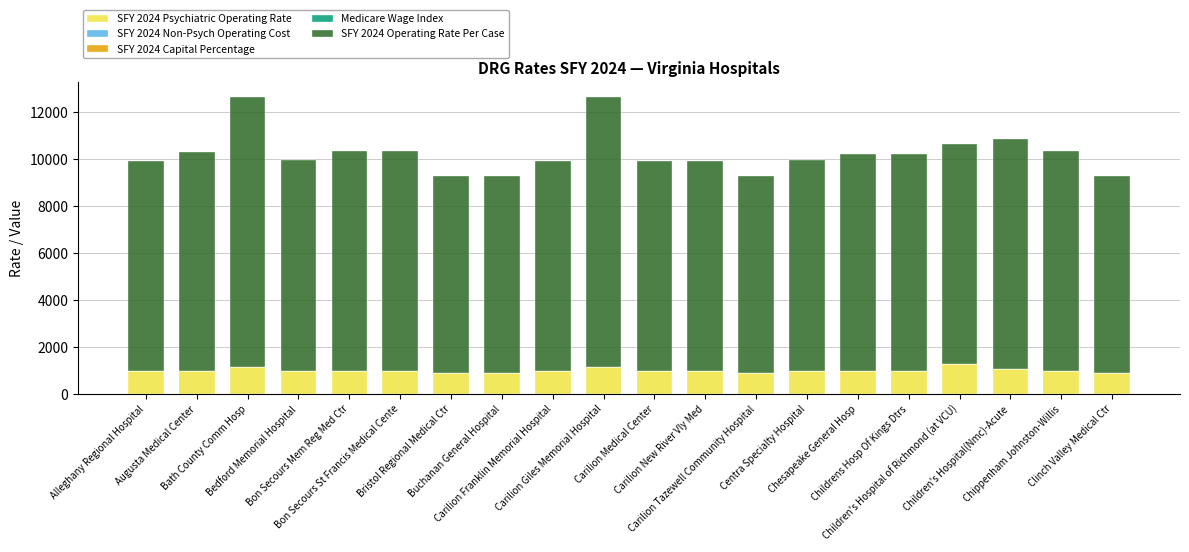

What is the highest value of the SFY 2024 Psychiatric Operating Rate series?

1274.7